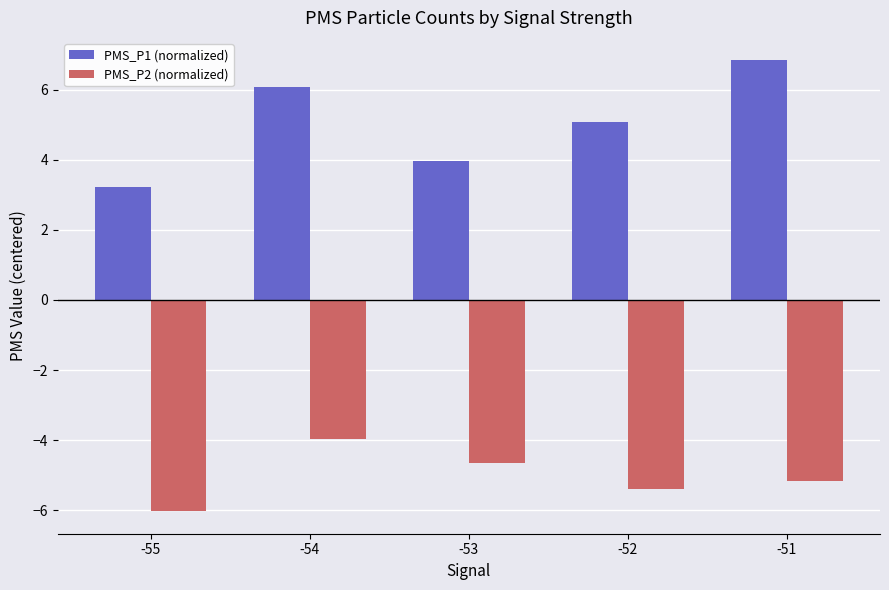

Rank the series by their maximum value, from highest to lowest.

PMS_P1 (normalized), PMS_P2 (normalized)